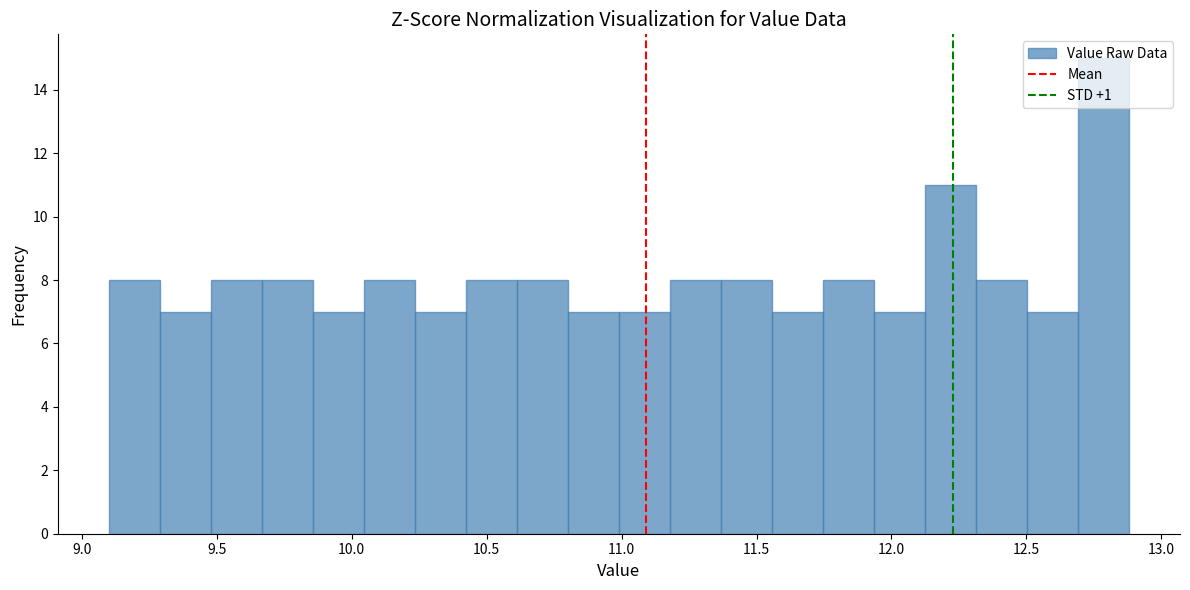

Read against the x-axis, roughly where is the centre of the tallest bar?

12.80